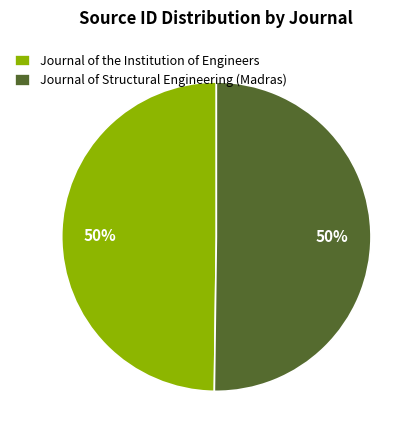

Approximately how many times larger is the value at Journal of the Institution of Engineers compared to Journal of Structural Engineering (Madras)?

1.0